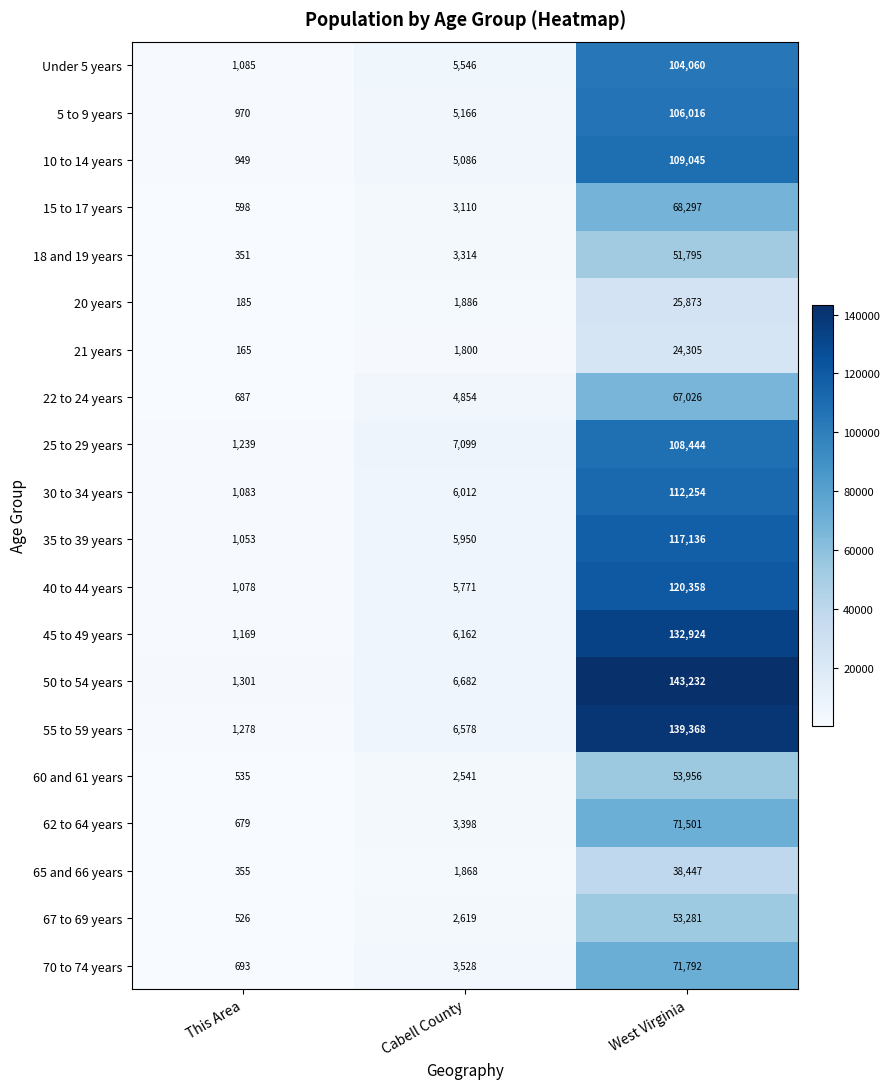

True or false: 20 years has a value of 46424 at West Virginia.

False